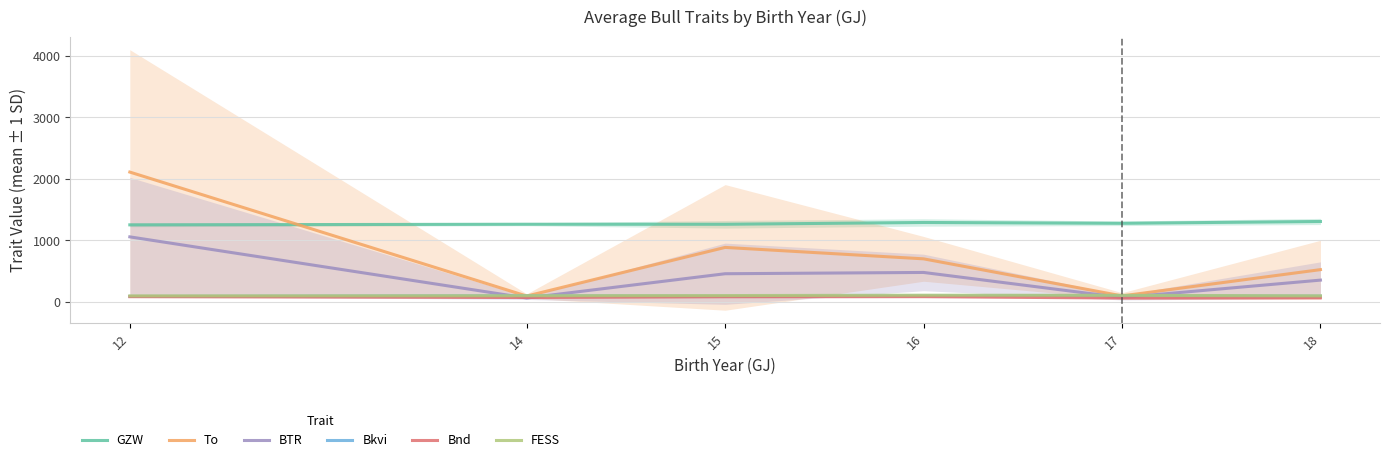

What value does the Bnd series have at 18?

68.0